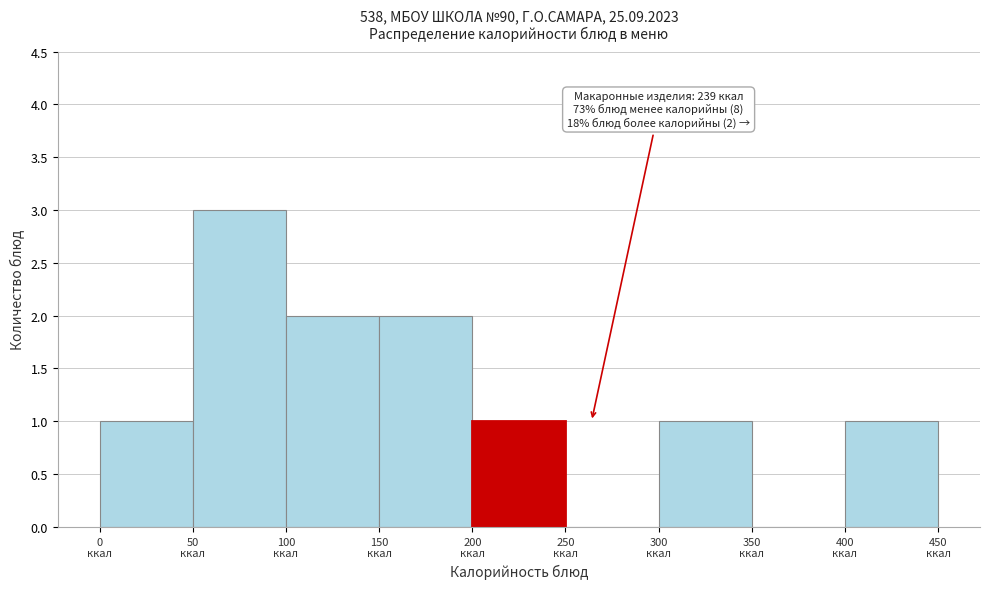

Which range on the x-axis has the tallest bar?

50 to 100